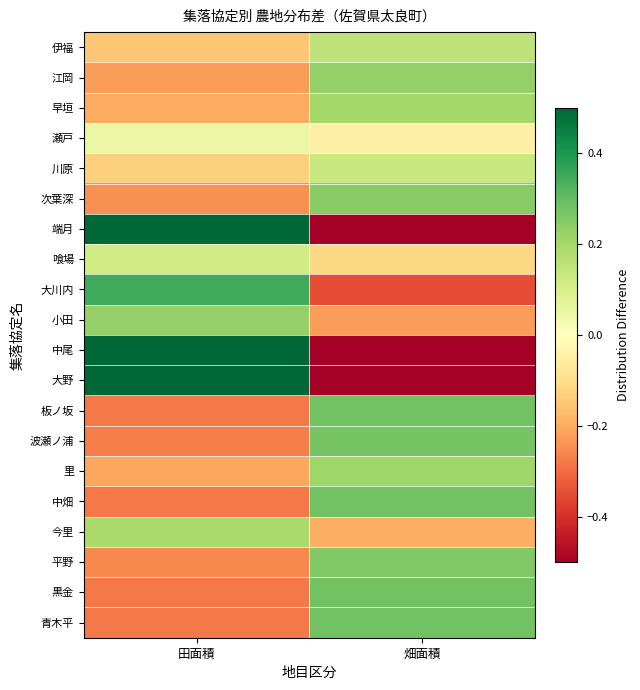

At how many categories does at least one series exceed 0?

2